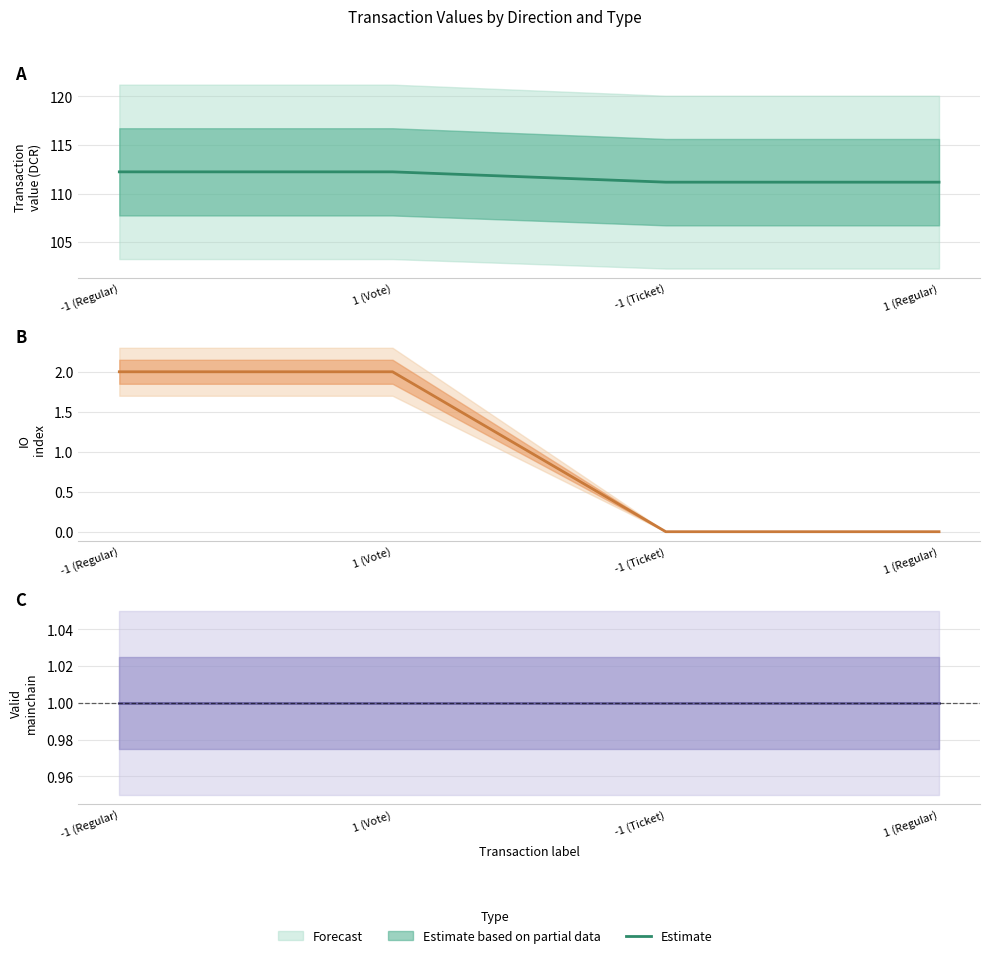

Is the value of io_index at -1 (Ticket) greater than the value of value at 1 (Vote)?

No